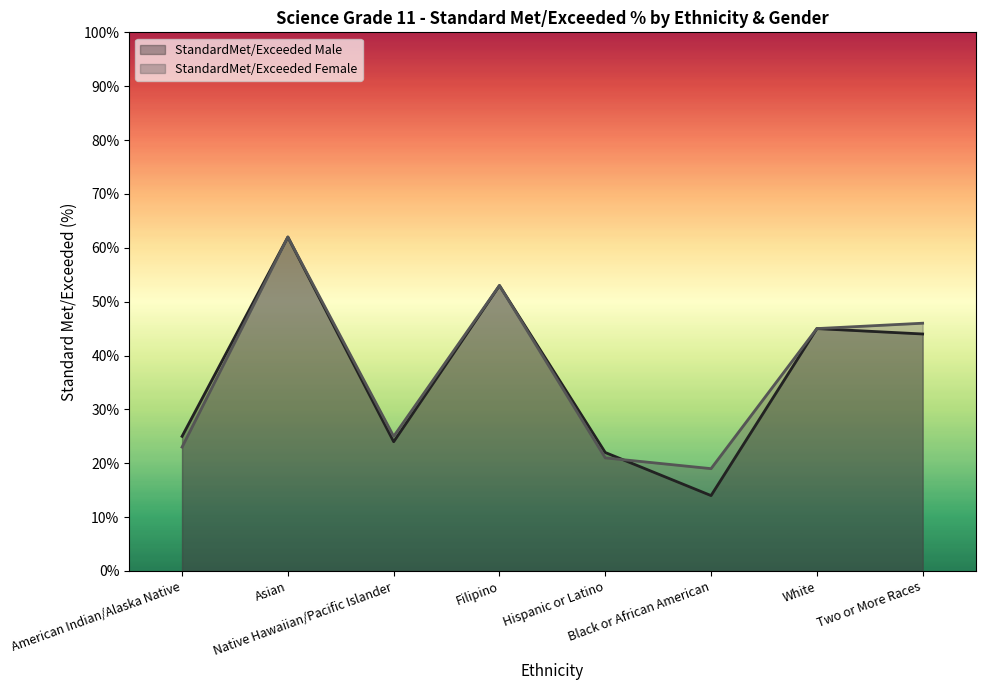

Rank the series by their average value, from highest to lowest.

StandardMet/Exceeded Female, StandardMet/Exceeded Male